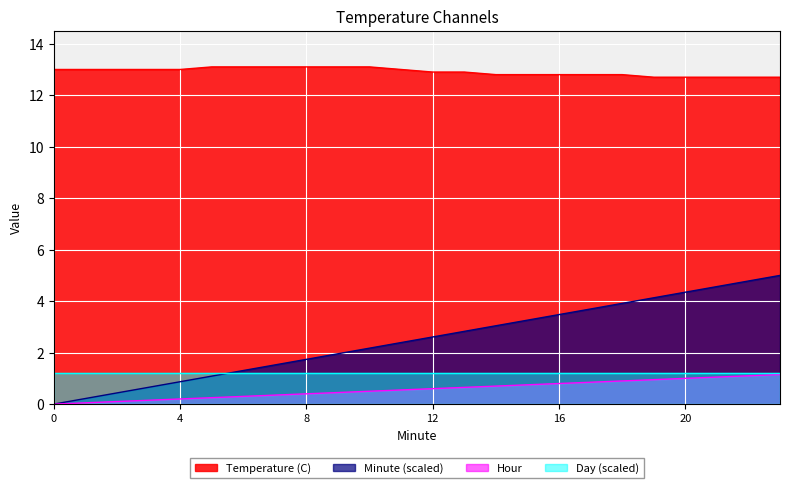

Rank the categories by Temperature (C) value from lowest to highest.

19, 20, 21, 22, 23, 14, 15, 16, 17, 18, 12, 13, 0, 1, 2, 3, 4, 11, 5, 6, 7, 8, 9, 10